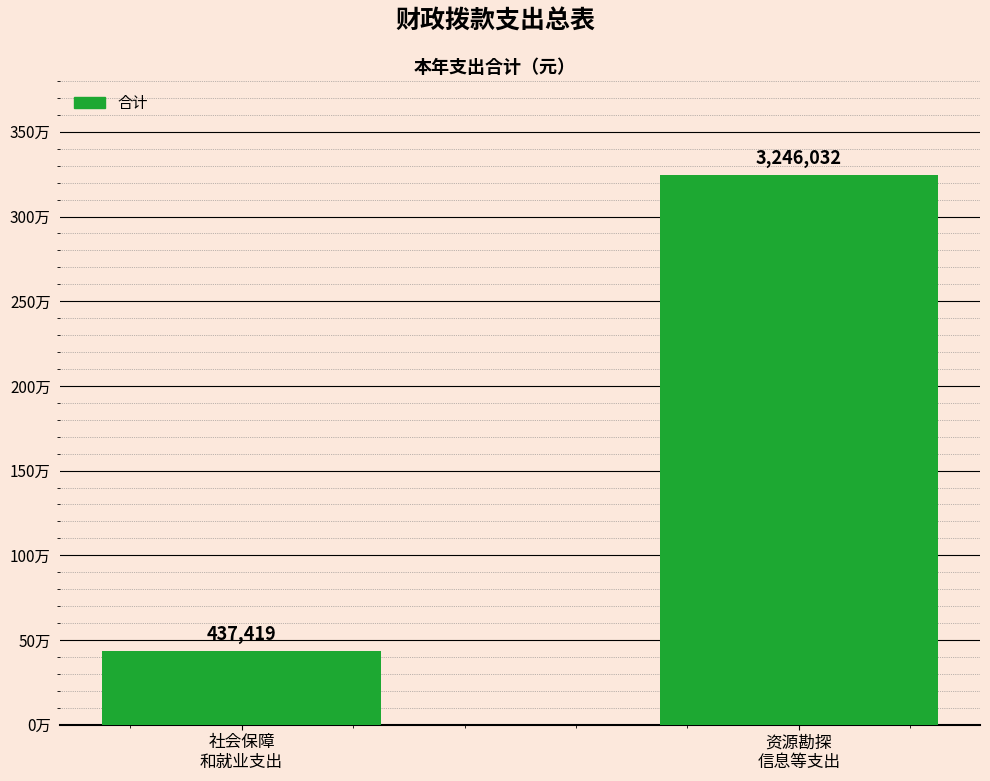

Rank the categories by value from highest to lowest.

资源勘探
信息等支出, 社会保障
和就业支出